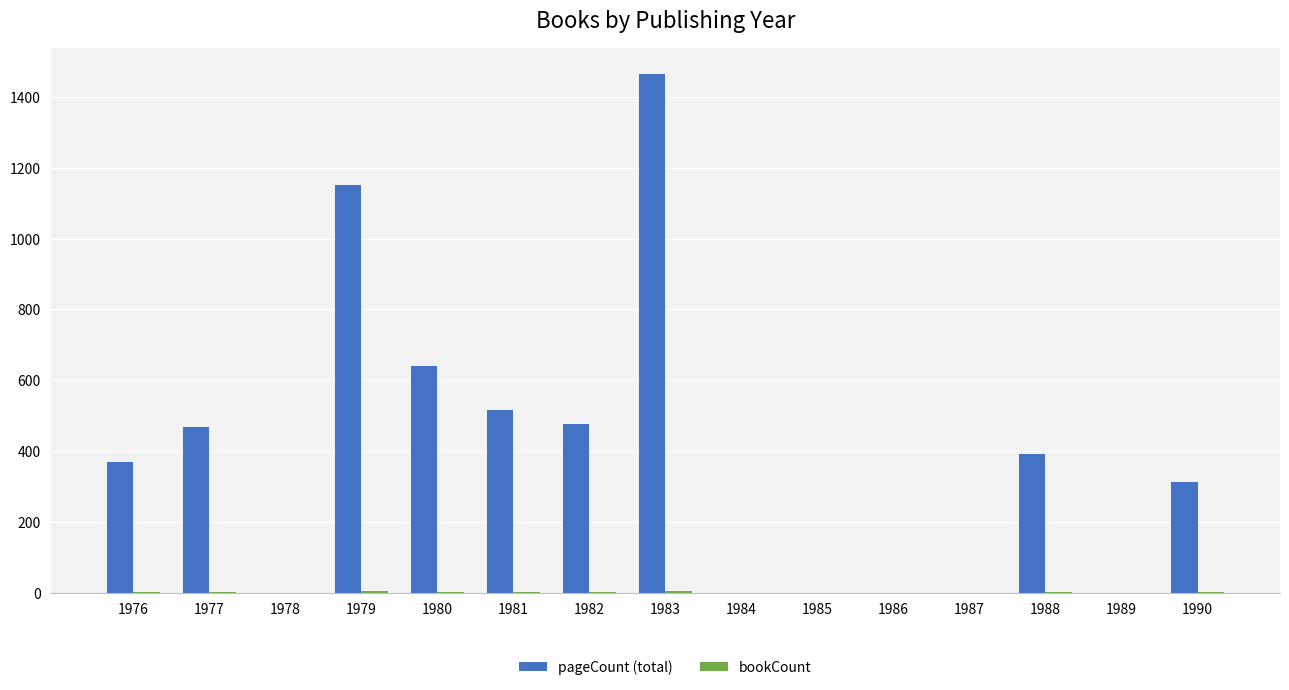

What is the total value across all series at 1980?

642